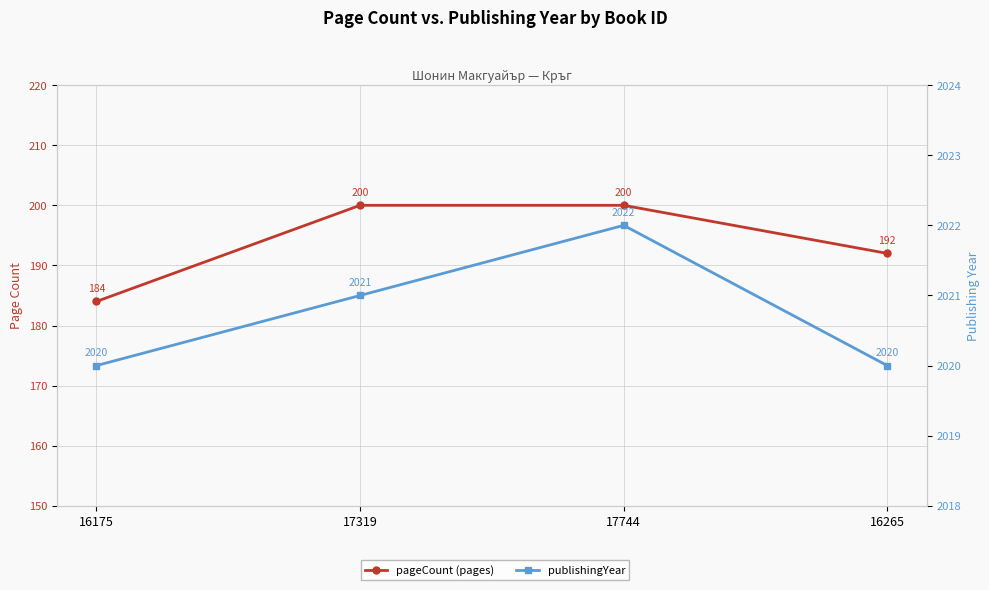

Which series has the widest spread of values?

pageCount (pages)